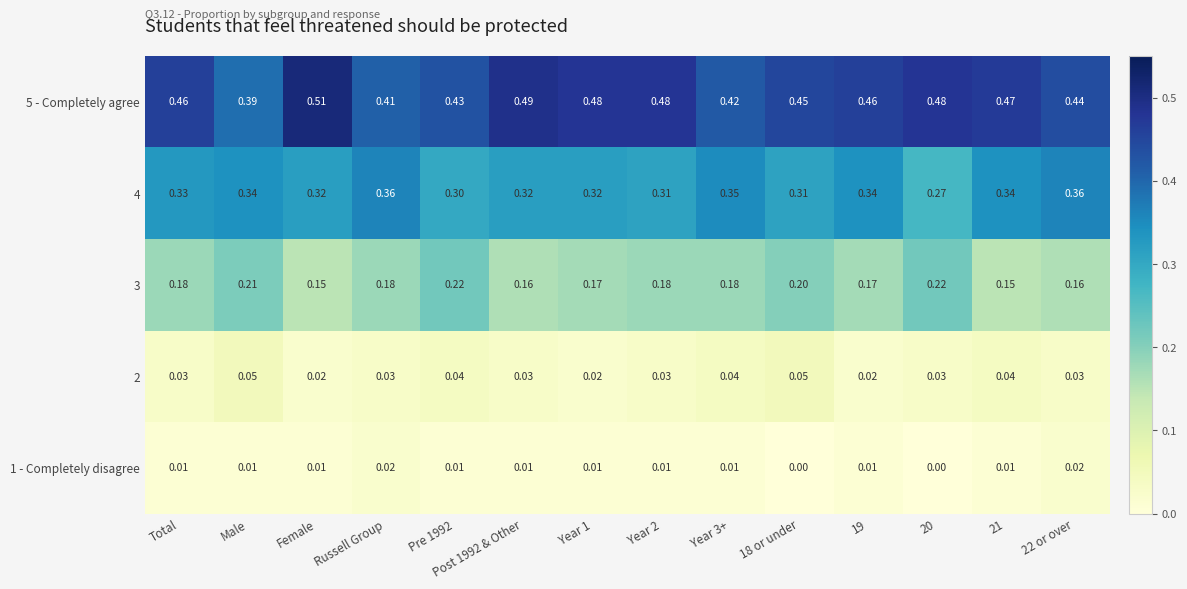

List the series in order of their peak value, highest first.

5 - Completely agree, 4, 3, 2, 1 - Completely disagree